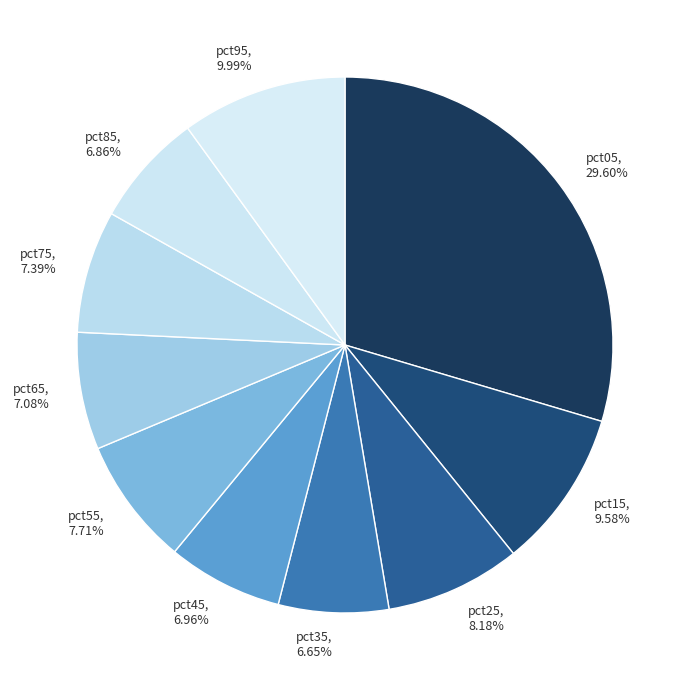

Count the number of slices in the pie.

10